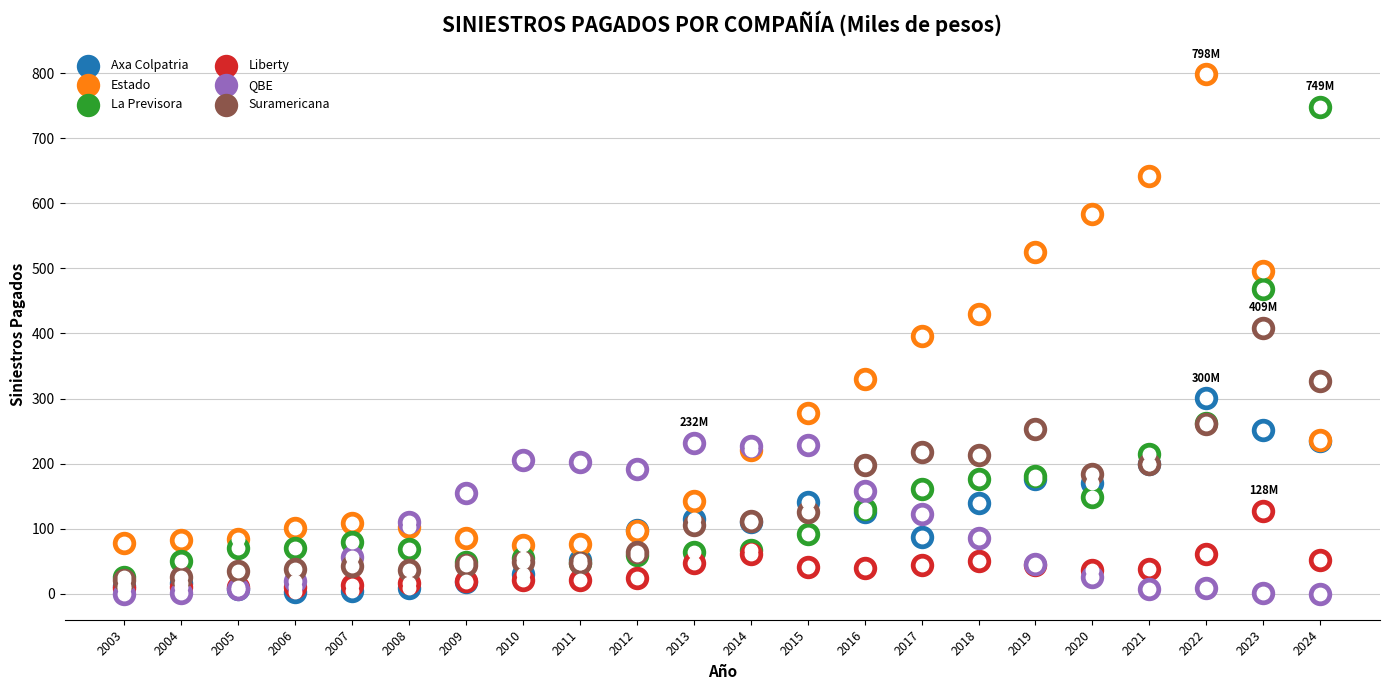

At how many categories does at least one series exceed 294?

9